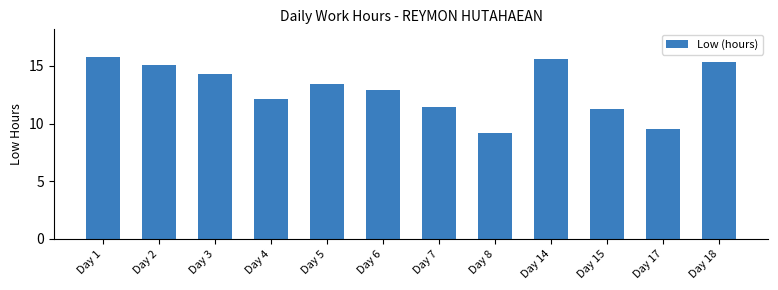

True or false: the data shows 6.7 at Day 1.

False